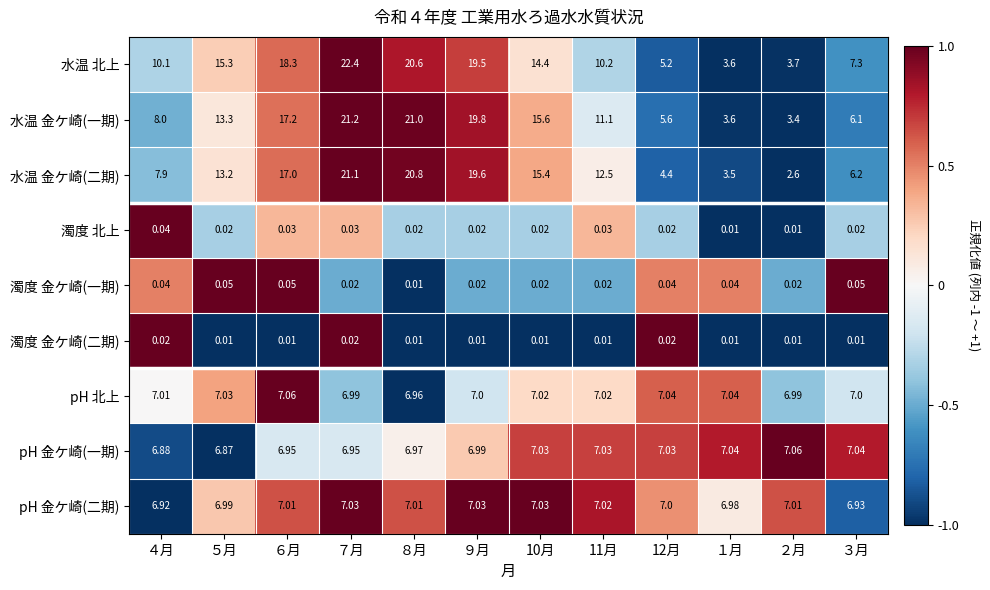

Which series has the largest range (max minus min)?

水温 北上